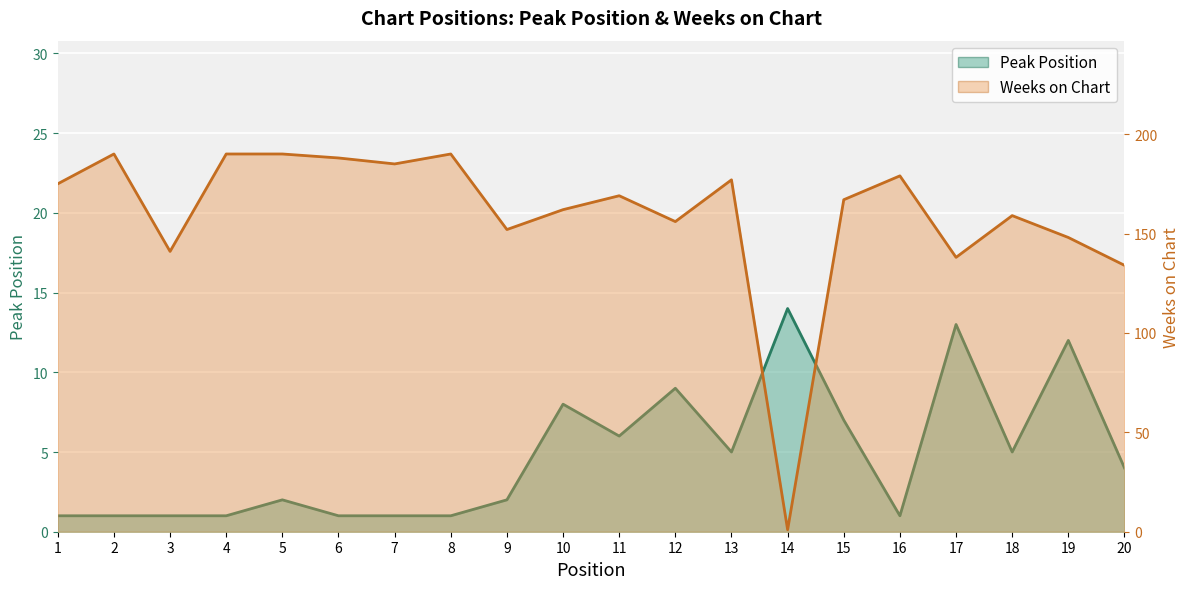

Reading left to right, extract all data points from this chart.

Peak Position: 1=1	2=1	3=1	4=1	5=2	6=1	7=1	8=1	9=2	10=8	11=6	12=9	13=5	14=14	15=7	16=1	17=13	18=5	19=12	20=4
Weeks on Chart: 1=175	2=190	3=141	4=190	5=190	6=188	7=185	8=190	9=152	10=162	11=169	12=156	13=177	14=1	15=167	16=179	17=138	18=159	19=148	20=134